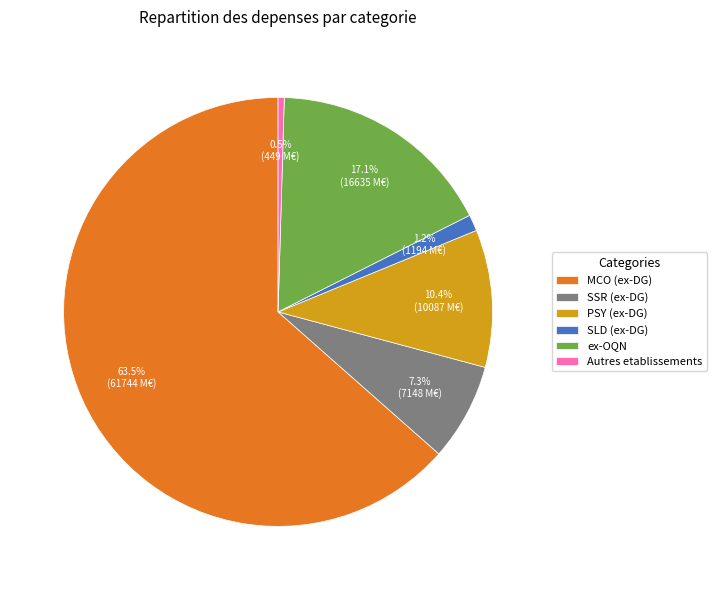

Approximately how many times larger is the value at SSR (ex-DG) compared to ex-OQN?

0.4